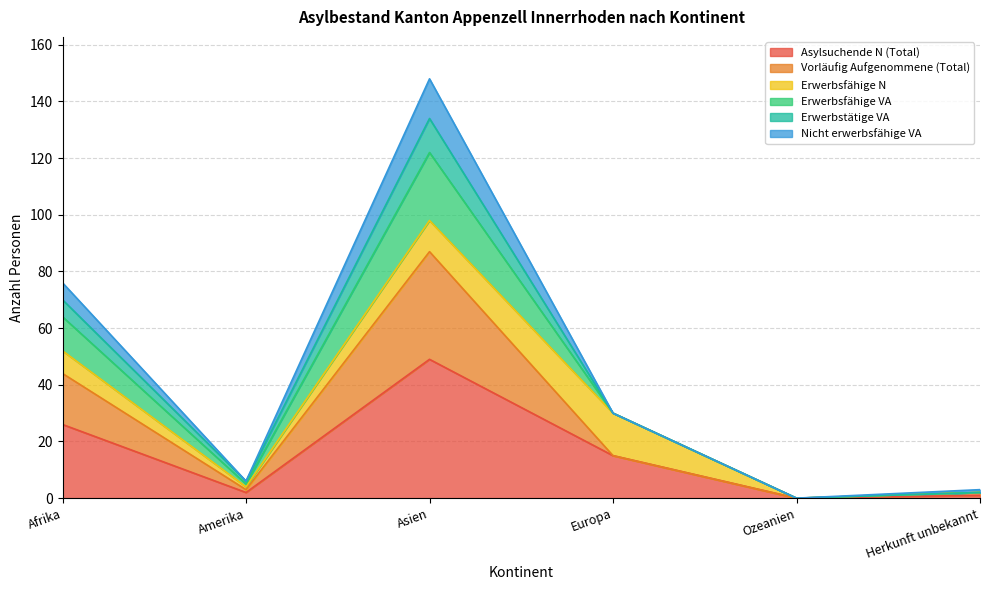

At how many categories does at least one series exceed 137?

1